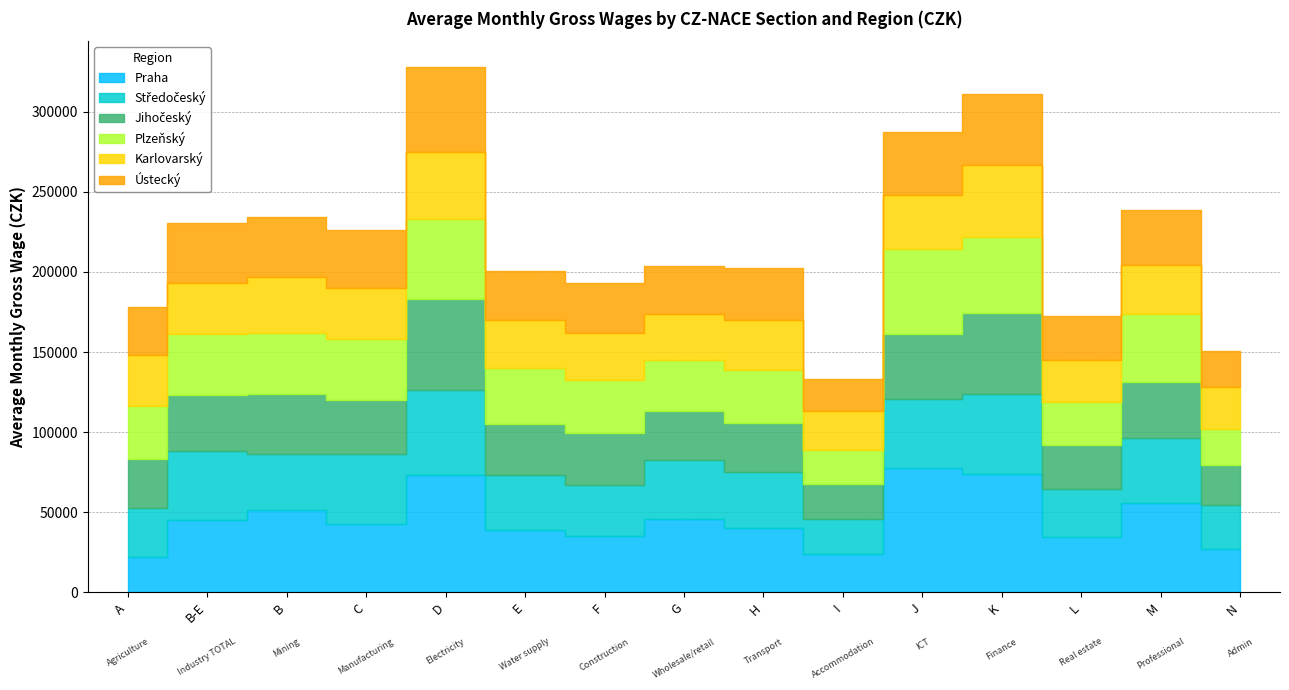

How many data points in Středočeský are less than 35004?

7